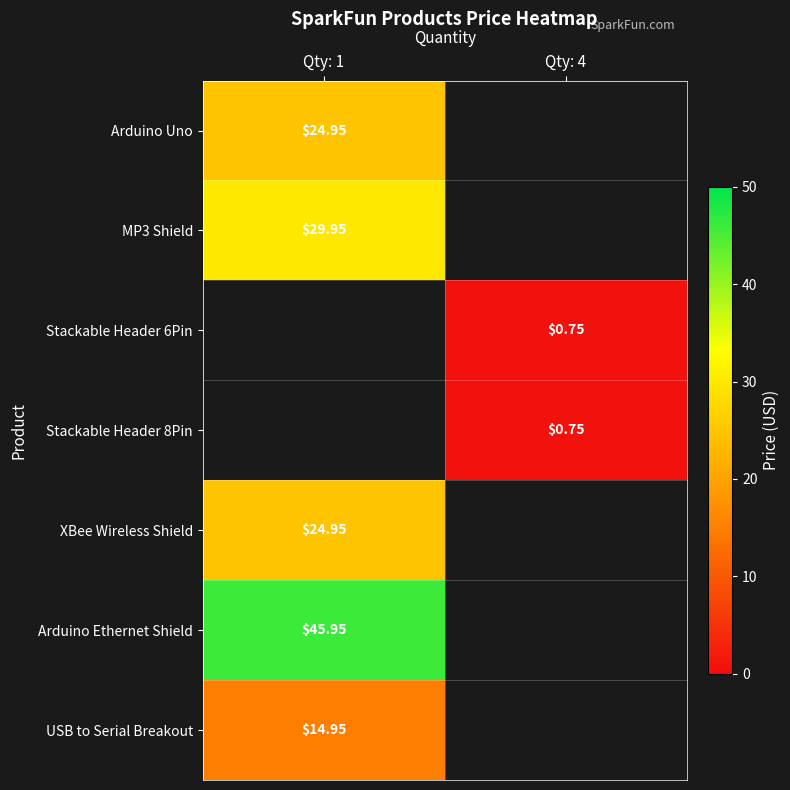

How many series are shown in this chart?

7